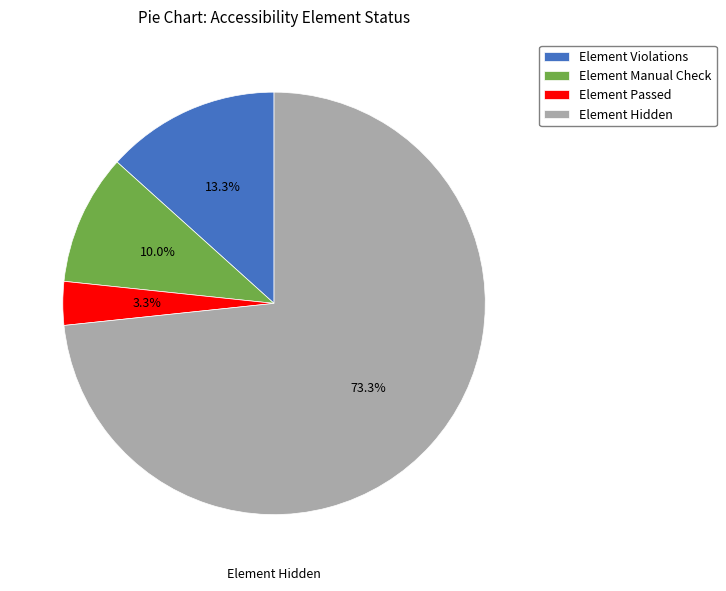

Between Element Hidden and Element Violations, which is larger?

Element Hidden